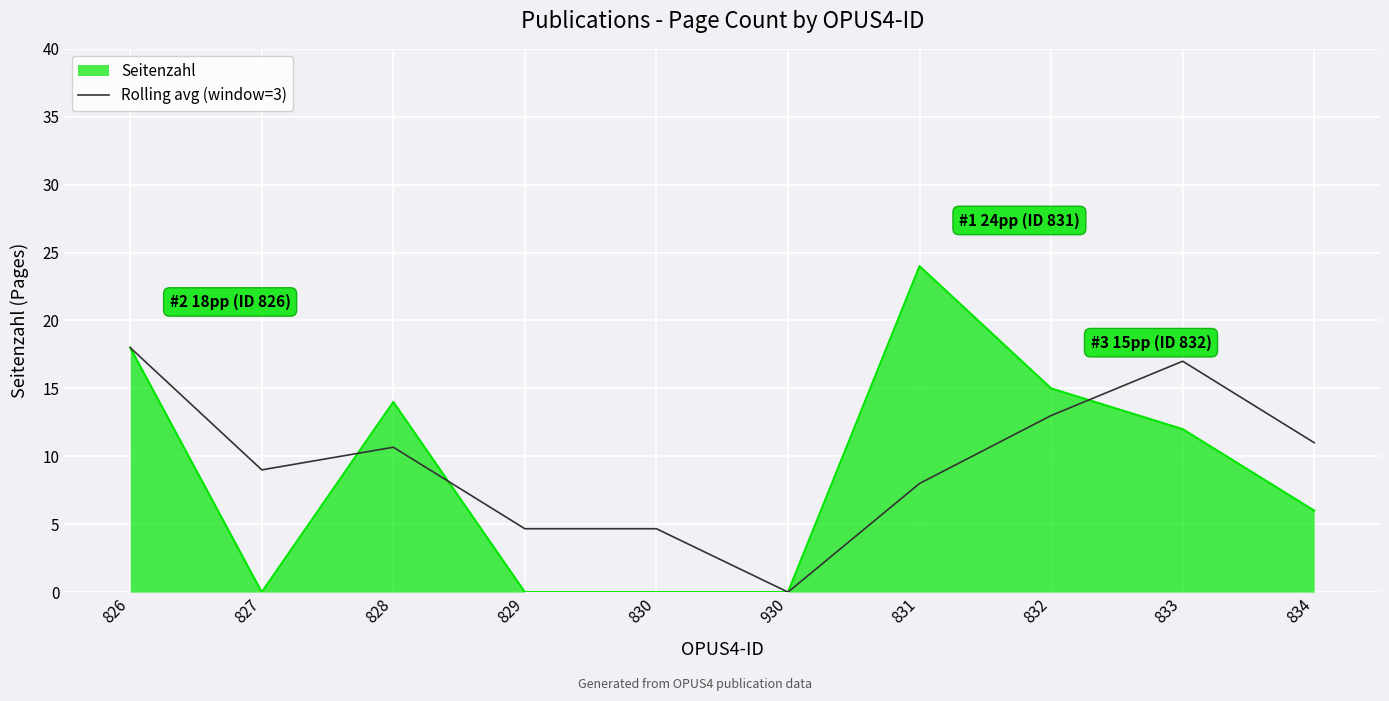

Does the chart have visible grid lines?

Yes